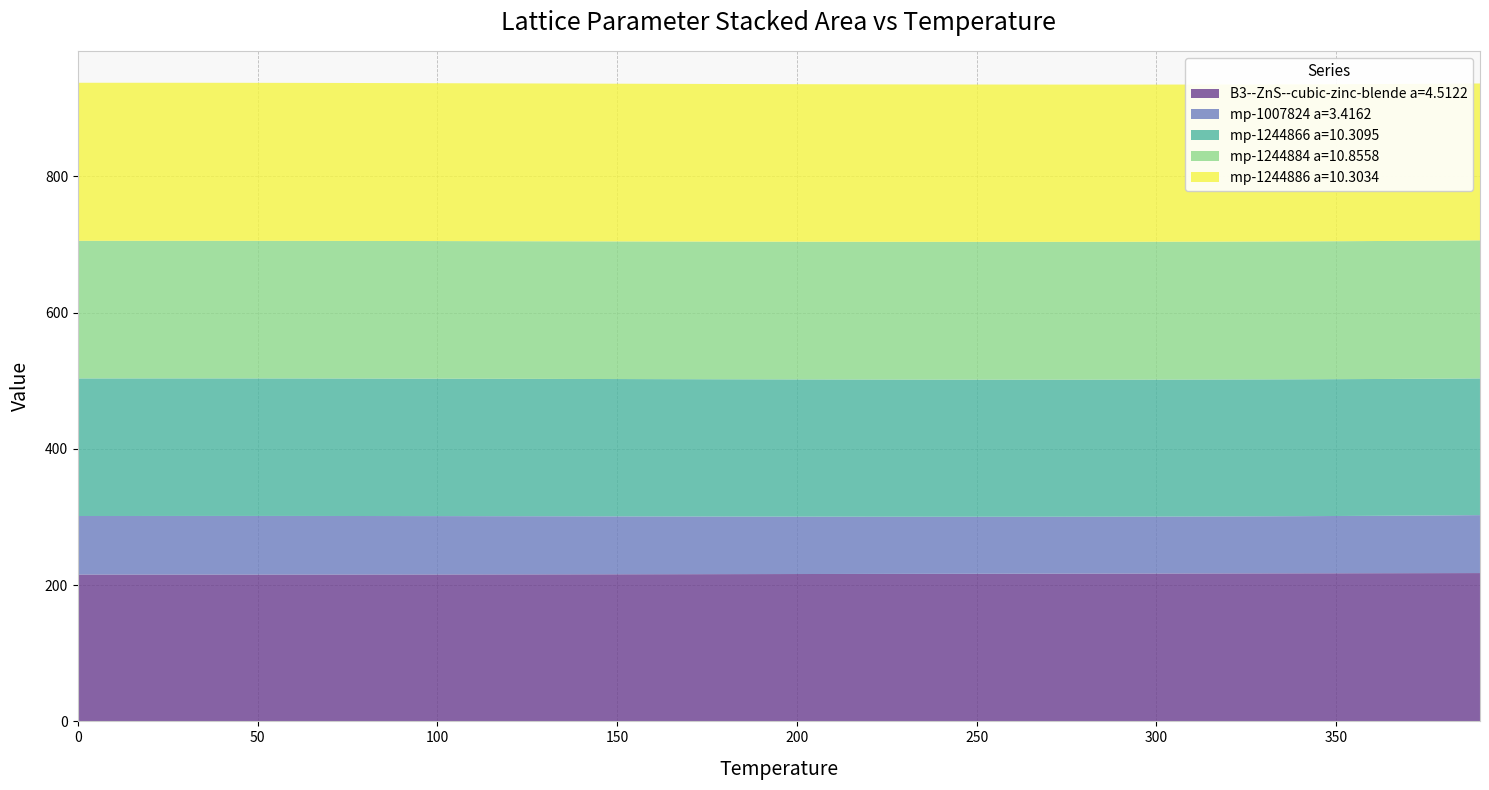

Reading right to left, extract all data points from this chart.

B3--ZnS--cubic-zinc-blende a=4.5122: 217.7	217.6	217.6	217.5	217.4	217.4	217.3	217.2	217.1	217.1	217.0	216.9	216.8	216.8	216.7	216.6	216.5	216.5	216.4	216.3	216.2	216.2	216.1	216.0	215.9	215.9	215.8	215.8	215.7	215.7	215.6	215.6	215.6	215.6	215.6	215.6	215.6	215.6	215.6	215.6
mp-1007824 a=3.4162: 85.0	84.7	84.5	84.2	84.0	83.9	83.8	83.7	83.6	83.6	83.6	83.6	83.6	83.7	83.7	83.8	83.9	84.0	84.1	84.3	84.4	84.5	84.7	84.8	85.0	85.1	85.3	85.4	85.5	85.7	85.8	85.9	85.9	86.0	86.0	86.0	86.0	86.0	85.9	85.9
mp-1244866 a=10.3095: 200.7	200.7	200.8	200.8	200.8	200.9	200.9	201.0	201.0	201.0	201.1	201.1	201.1	201.2	201.2	201.2	201.3	201.3	201.4	201.4	201.4	201.5	201.5	201.5	201.6	201.6	201.6	201.7	201.7	201.7	201.8	201.8	201.8	201.8	201.9	201.9	201.9	201.9	201.9	201.9
mp-1244884 a=10.8558: 202.6	202.6	202.6	202.5	202.5	202.5	202.4	202.4	202.4	202.4	202.3	202.3	202.3	202.3	202.2	202.2	202.2	202.2	202.1	202.1	202.1	202.1	202.1	202.1	202.0	202.0	202.0	202.0	202.0	202.0	202.0	202.0	202.0	202.0	202.0	202.0	202.0	202.0	202.0	202.0
mp-1244886 a=10.3034: 230.3	230.3	230.4	230.4	230.5	230.5	230.6	230.6	230.7	230.7	230.8	230.8	230.9	230.9	231.0	231.0	231.1	231.1	231.2	231.2	231.3	231.3	231.4	231.4	231.5	231.5	231.6	231.6	231.7	231.7	231.8	231.8	231.8	231.9	231.9	231.9	232.0	232.0	232.0	232.0